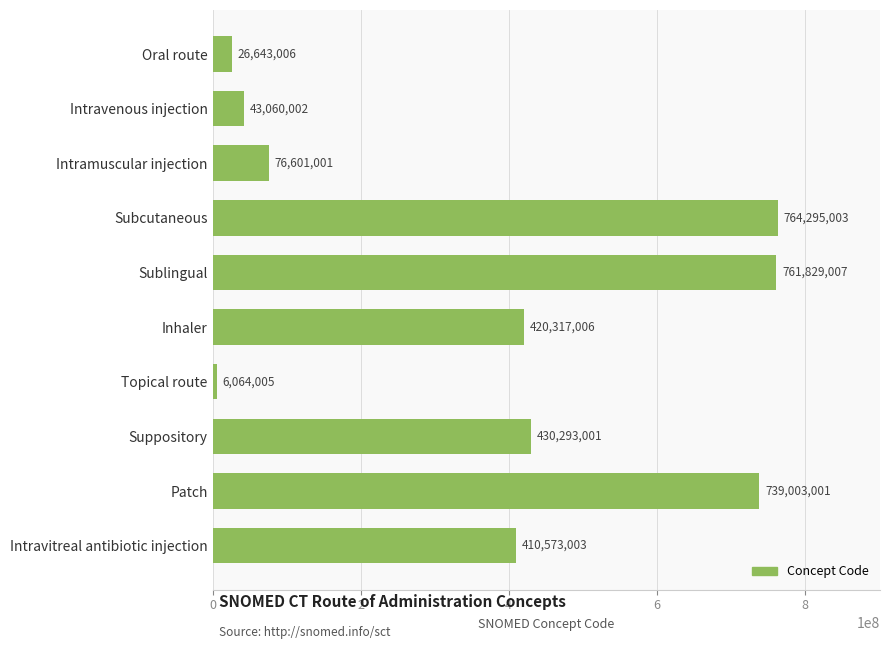

What is the ratio of the value at Subcutaneous to the value at Inhaler?

1.8